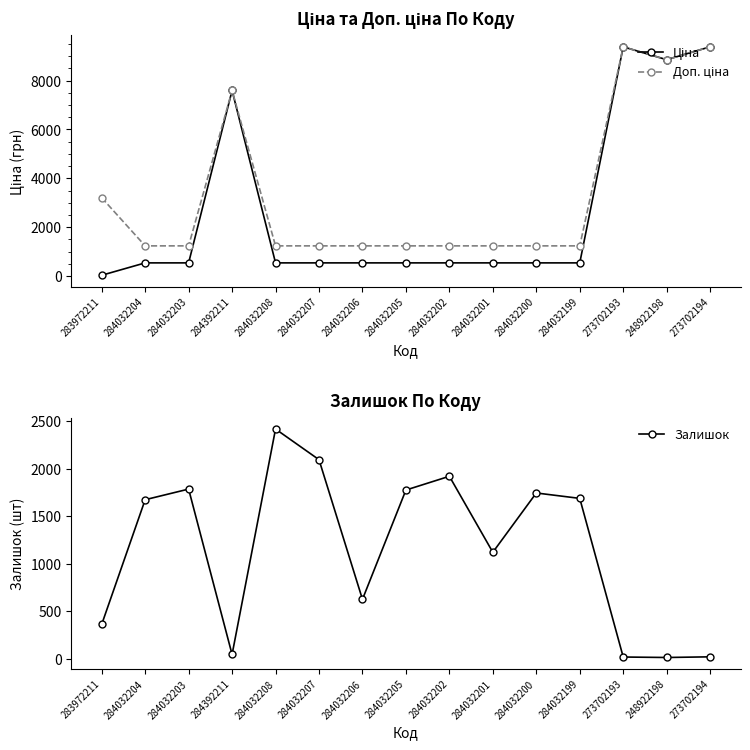

True or false: Залишок has a value of 2722.9 at 284032202.

False